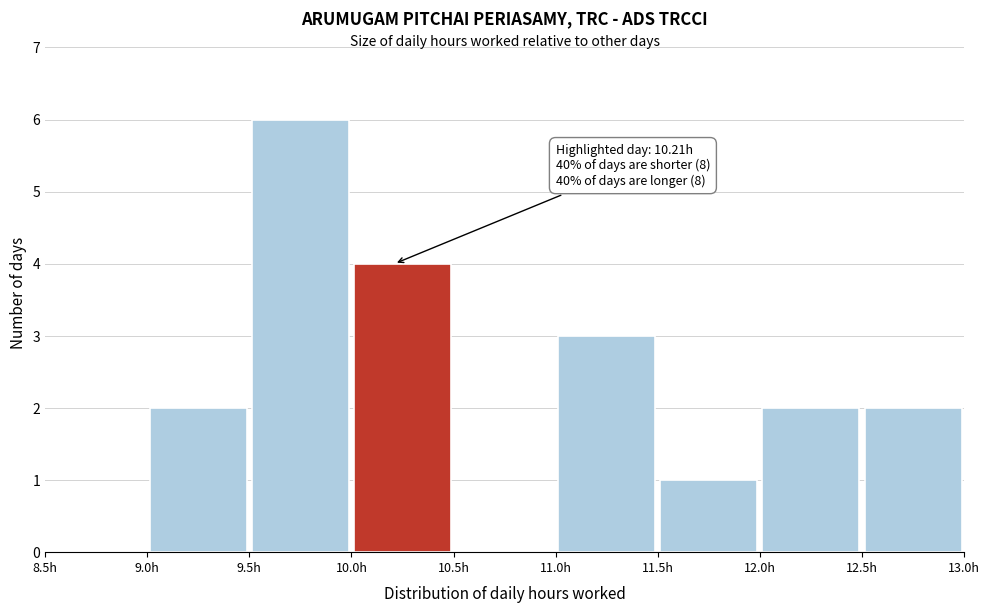

Which range on the x-axis has the tallest bar?

9.5 to 10.0